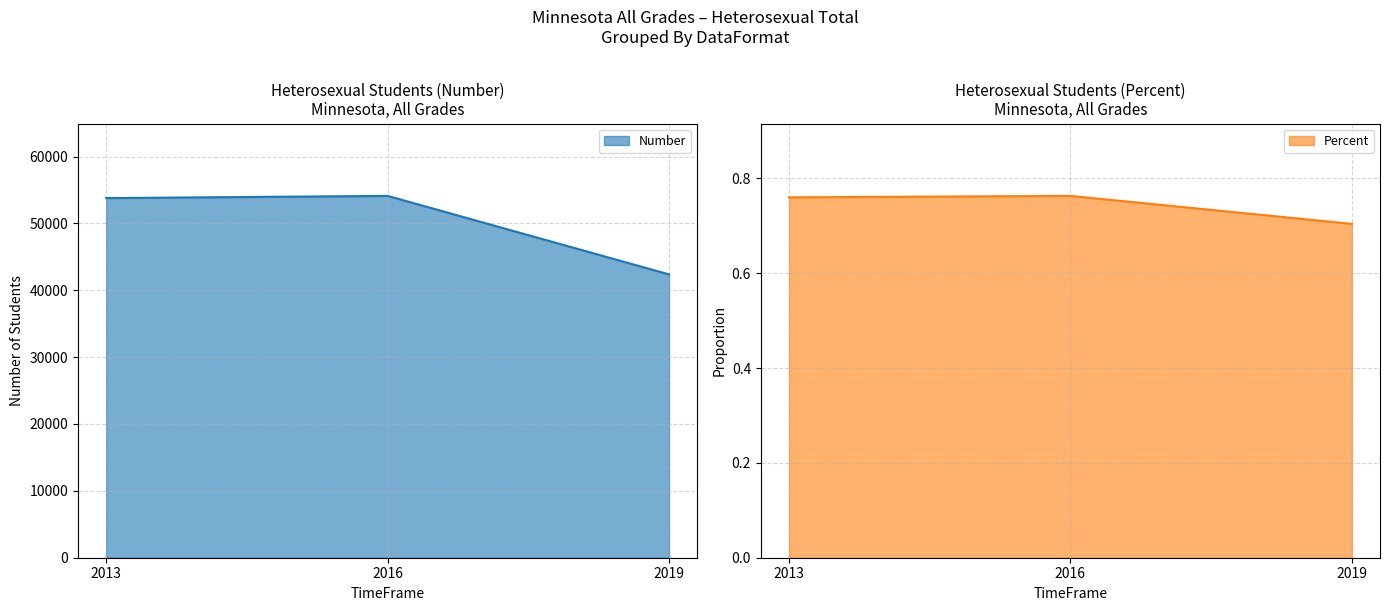

Reading right to left, list all the values displayed in this chart.

Number: 2019=42370.0	2016=54109.0	2013=53780.0
Percent: 2019=0.7	2016=0.8	2013=0.8